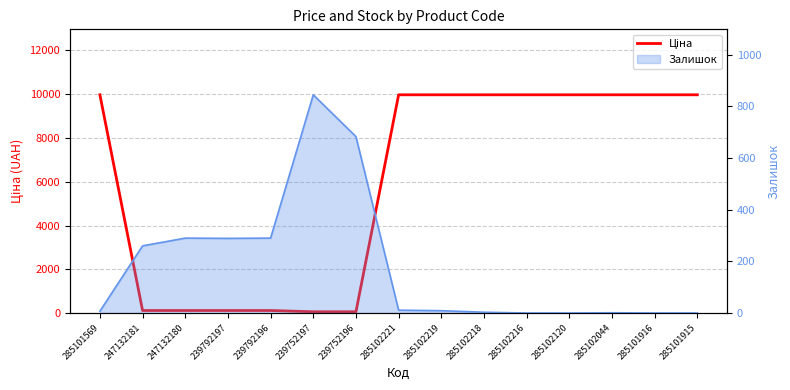

Is it true that the value at 285102221 is 9975.0?

True